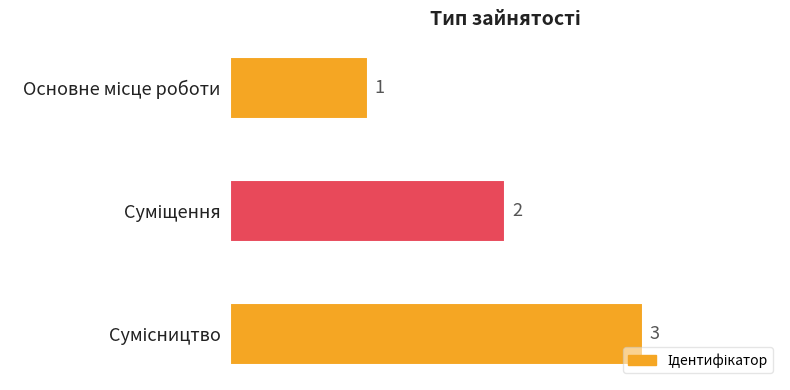

What is the maximum value shown in the chart?

3